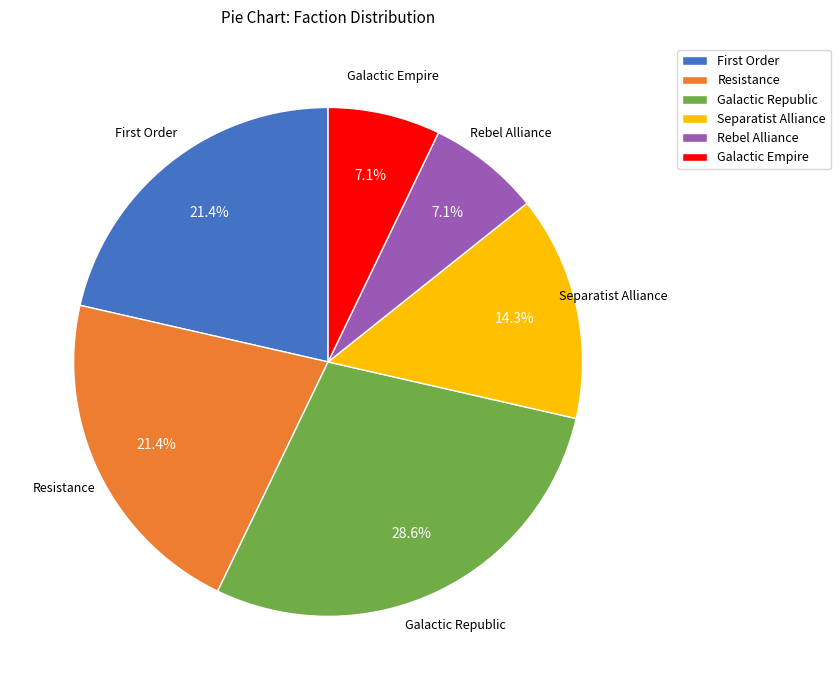

How many segments does this pie chart have?

6